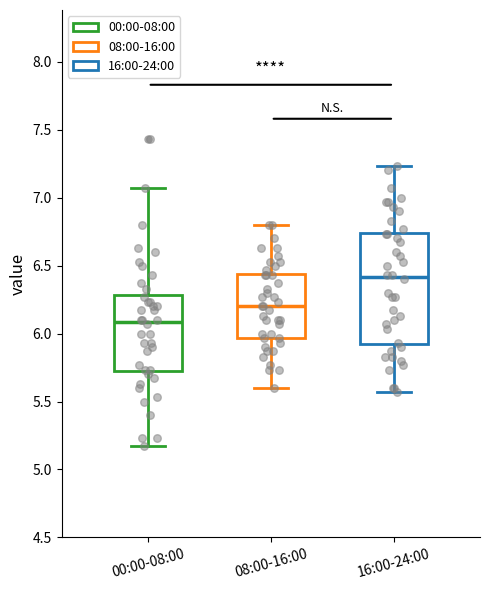

Reading left to right, read every box against the y-axis: the position of its median line, the range the box covers, and the ends of its whiskers. The values are not printed on the chart, so give them approximately, as read against the axis.

00:00-08:00: median 6.10, box 5.70 to 6.30, whiskers 5.15 to 7.05
08:00-16:00: median 6.20, box 5.95 to 6.45, whiskers 5.60 to 6.80
16:00-24:00: median 6.40, box 5.90 to 6.75, whiskers 5.55 to 7.25